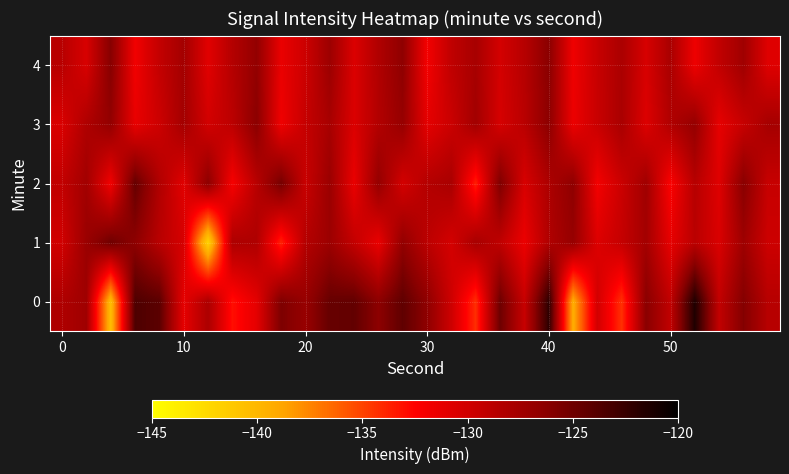

List the series in order of their peak value, highest first.

0, 2, 1, 4, 3